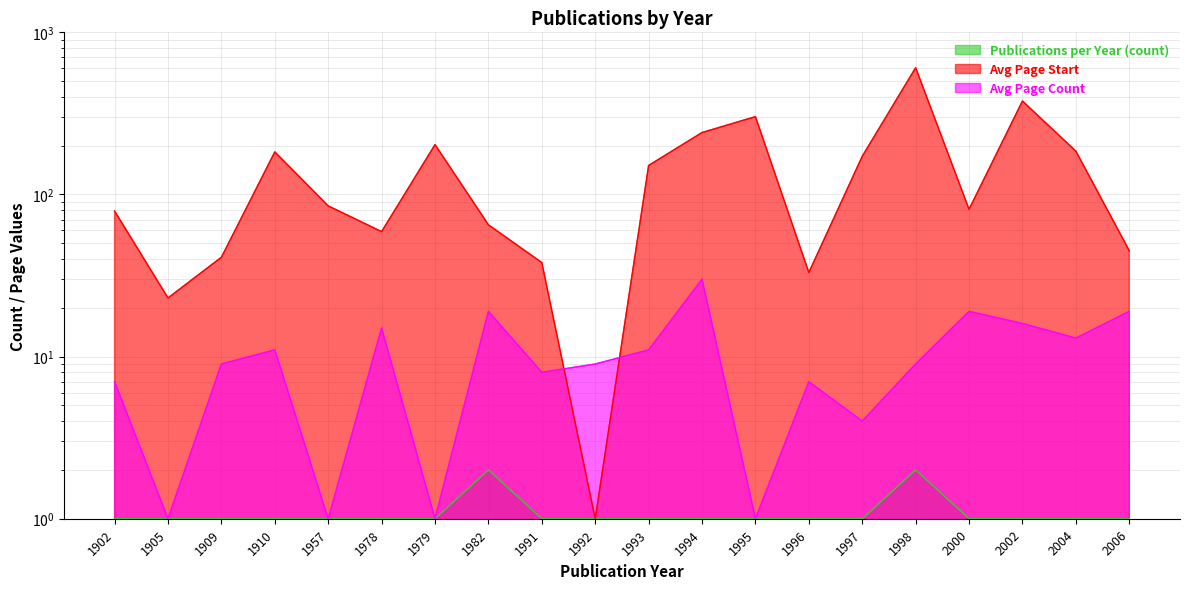

The Publications per Year (count) series shows 0 at 1979. True or false?

False